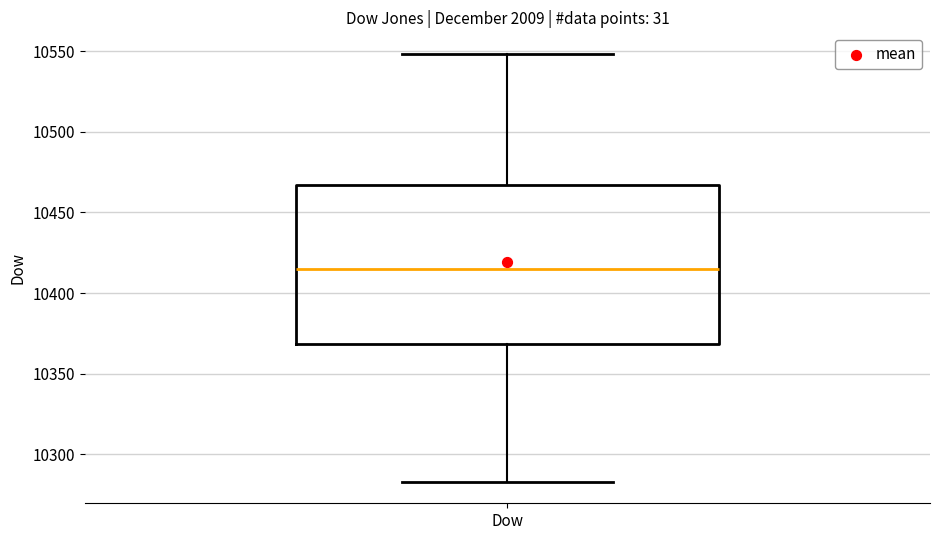

Transcribe this box plot: give where the median line is, the range the box spans, and where the two whiskers end, as read against the y-axis. The values are not printed on the chart, so give them approximately, as read against the axis.

median 10415, box 10370 to 10465, whiskers 10285 to 10550